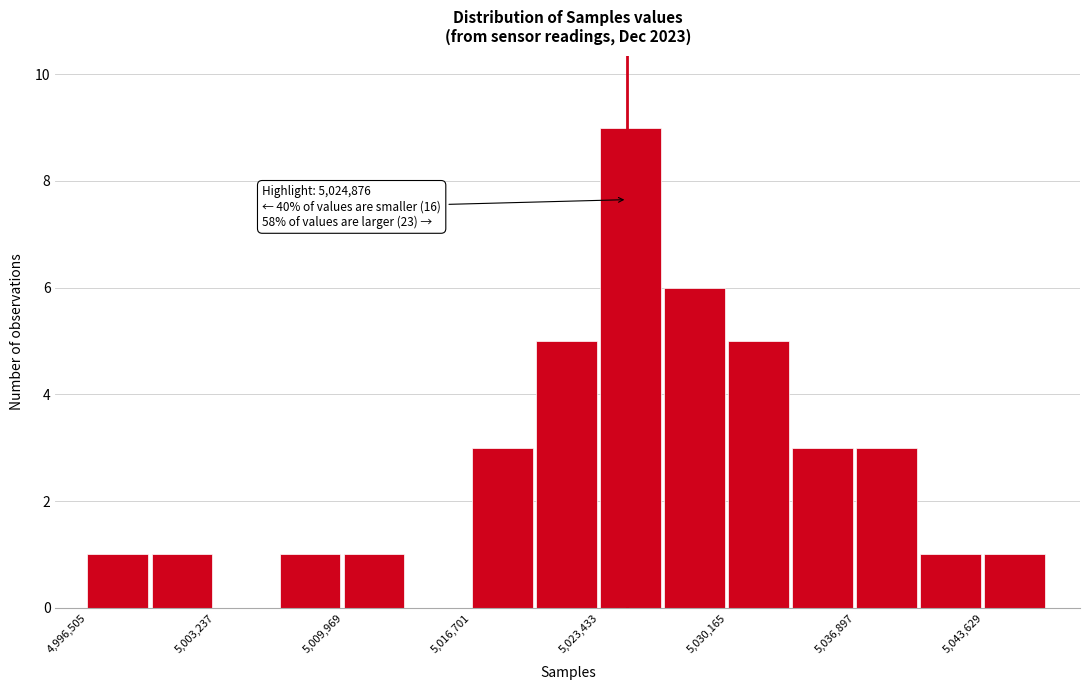

Around what value on the x-axis is the tallest bar? Give the approximate position of its centre, as read against the axis.

5025000